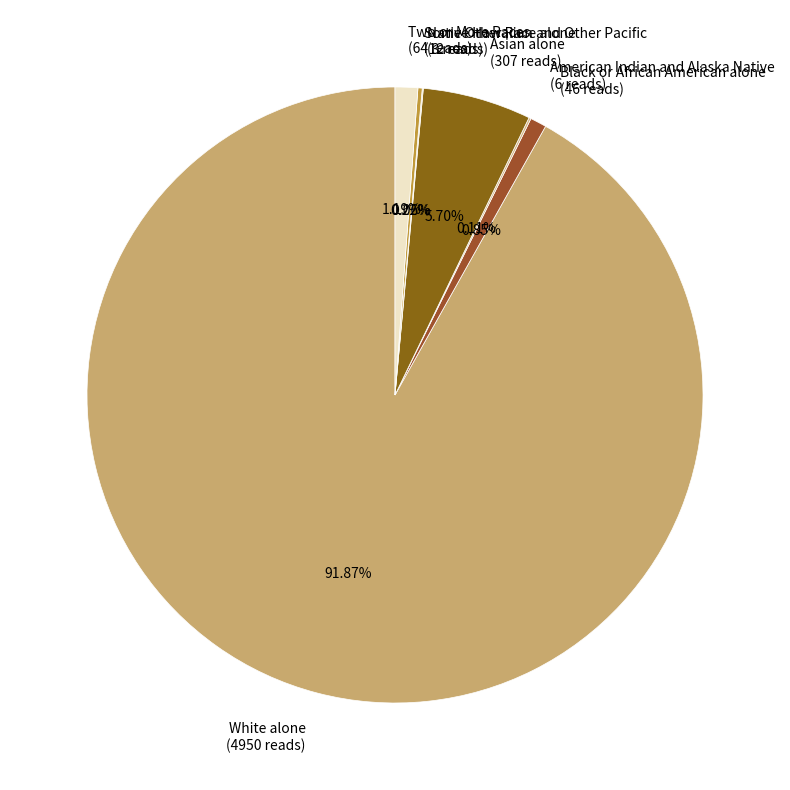

Is White alone (4950 reads) the majority of the pie?

Yes